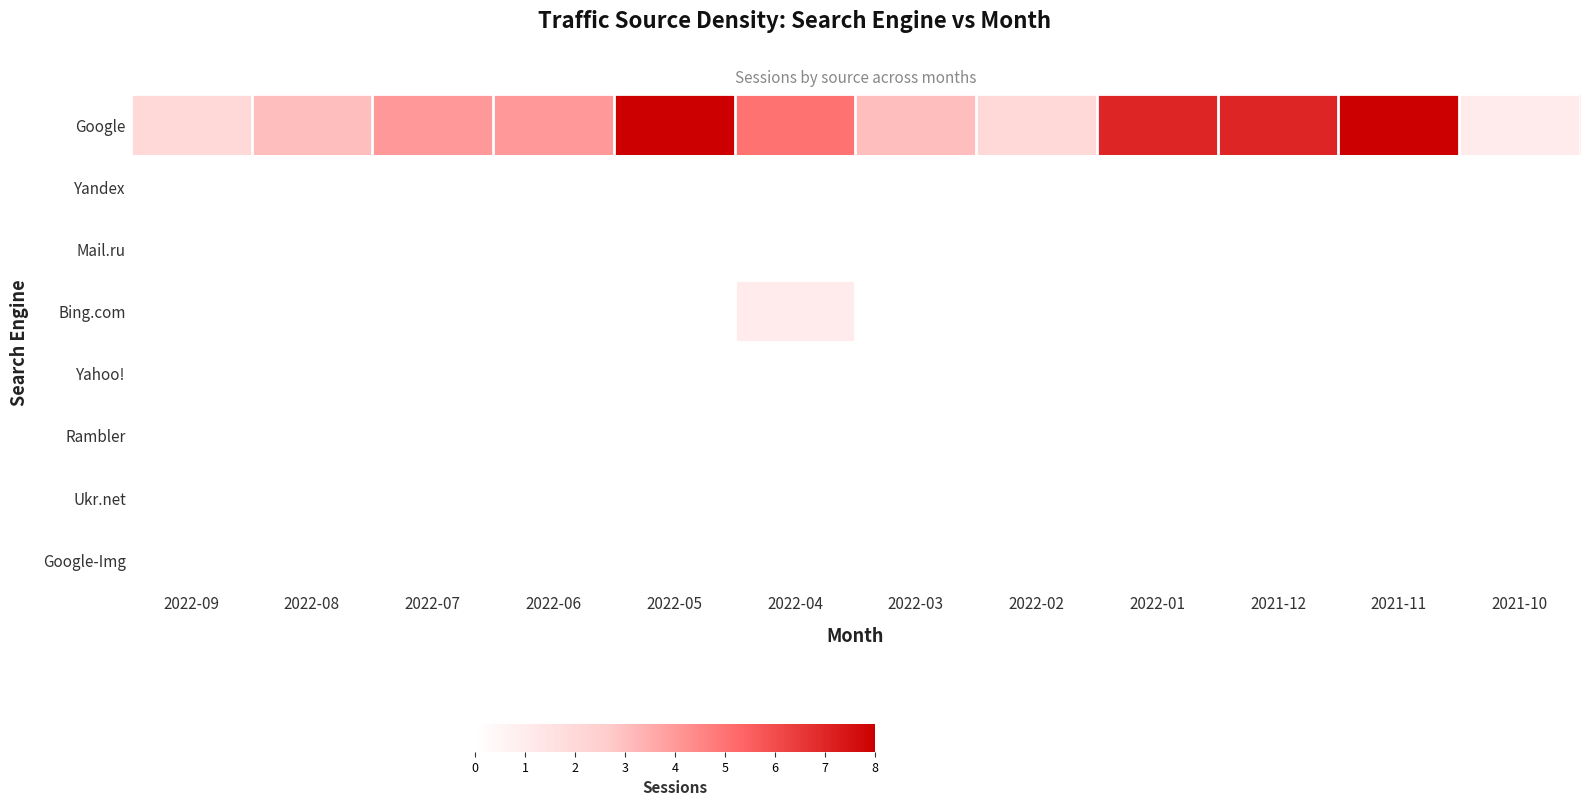

What is the maximum value shown in the chart?

8